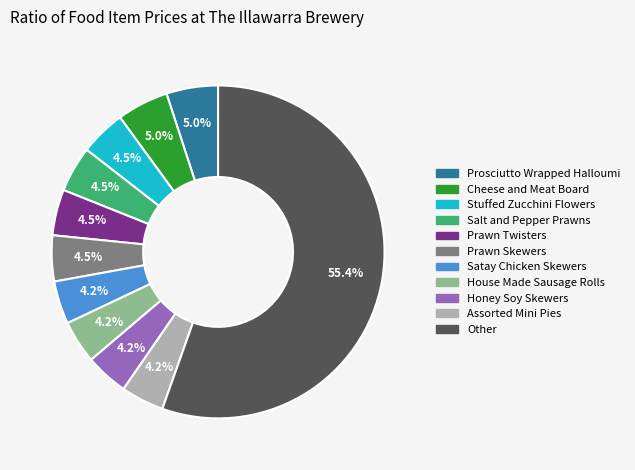

Count the number of slices in the pie.

11